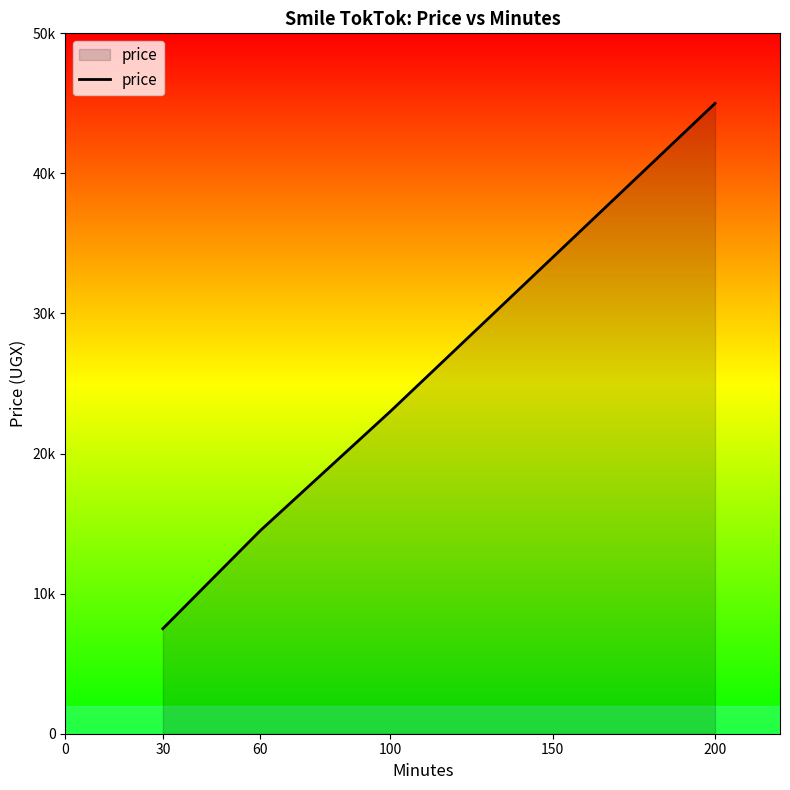

Does the chart display data point markers on the line(s)?

No